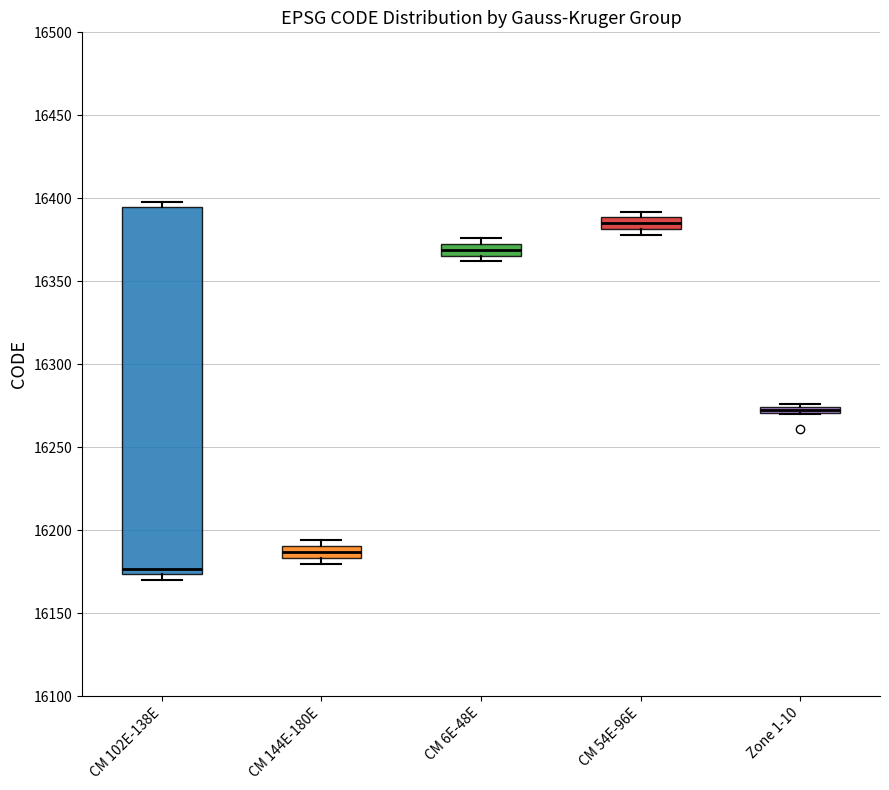

Where is the upper edge of the box for CM 6E-48E on the y-axis? The values are not printed on the chart, so give them approximately, as read against the axis.

16375